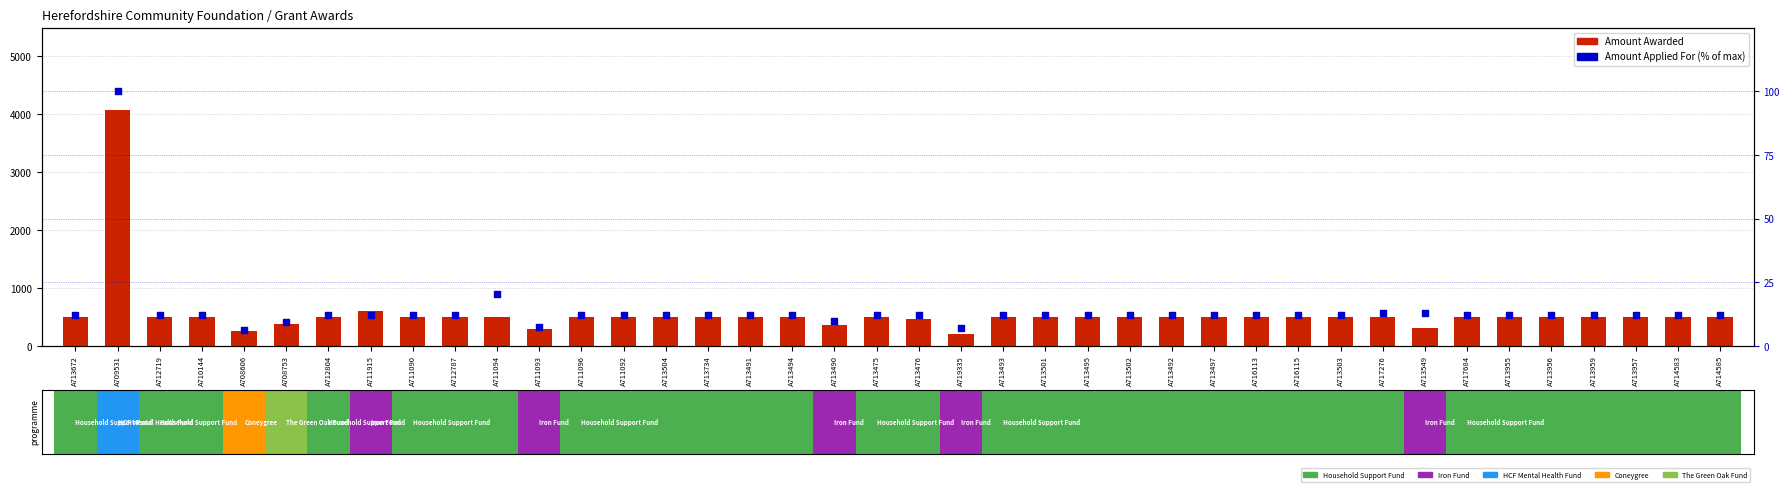

At how many categories does at least one series exceed 3977?

1